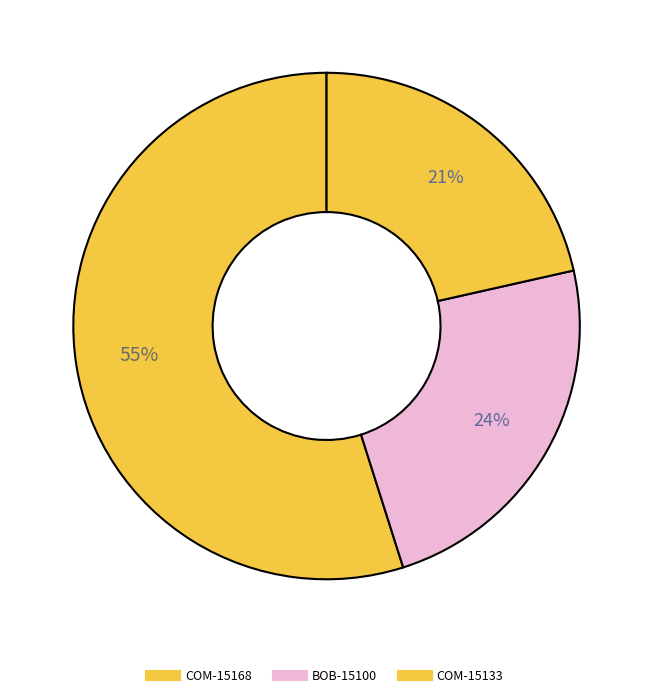

What is the largest slice in the pie chart?

COM-15168